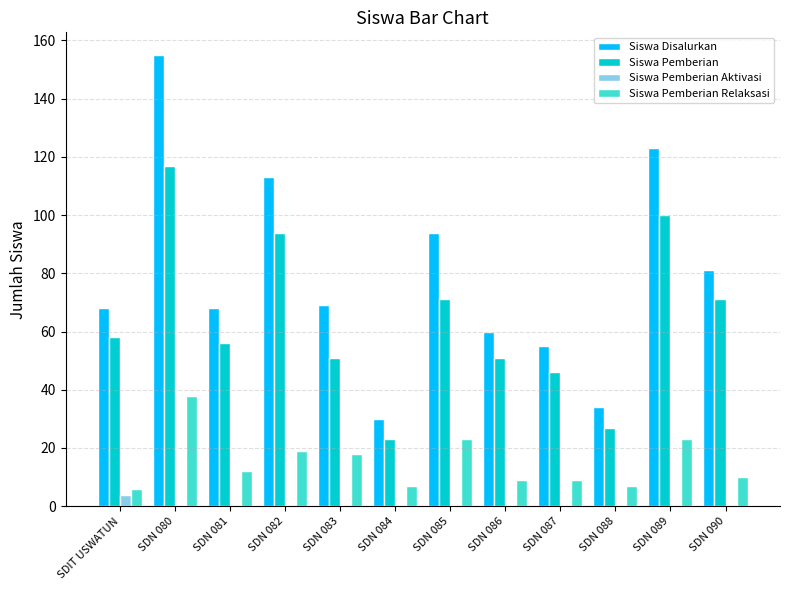

Reading left to right, list all the values displayed in this chart.

Siswa Disalurkan: SDIT USWATUN=68	SDN 080=155	SDN 081=68	SDN 082=113	SDN 083=69	SDN 084=30	SDN 085=94	SDN 086=60	SDN 087=55	SDN 088=34	SDN 089=123	SDN 090=81
Siswa Pemberian: SDIT USWATUN=58	SDN 080=117	SDN 081=56	SDN 082=94	SDN 083=51	SDN 084=23	SDN 085=71	SDN 086=51	SDN 087=46	SDN 088=27	SDN 089=100	SDN 090=71
Siswa Pemberian Aktivasi: SDIT USWATUN=4	SDN 080=0	SDN 081=0	SDN 082=0	SDN 083=0	SDN 084=0	SDN 085=0	SDN 086=0	SDN 087=0	SDN 088=0	SDN 089=0	SDN 090=0
Siswa Pemberian Relaksasi: SDIT USWATUN=6	SDN 080=38	SDN 081=12	SDN 082=19	SDN 083=18	SDN 084=7	SDN 085=23	SDN 086=9	SDN 087=9	SDN 088=7	SDN 089=23	SDN 090=10